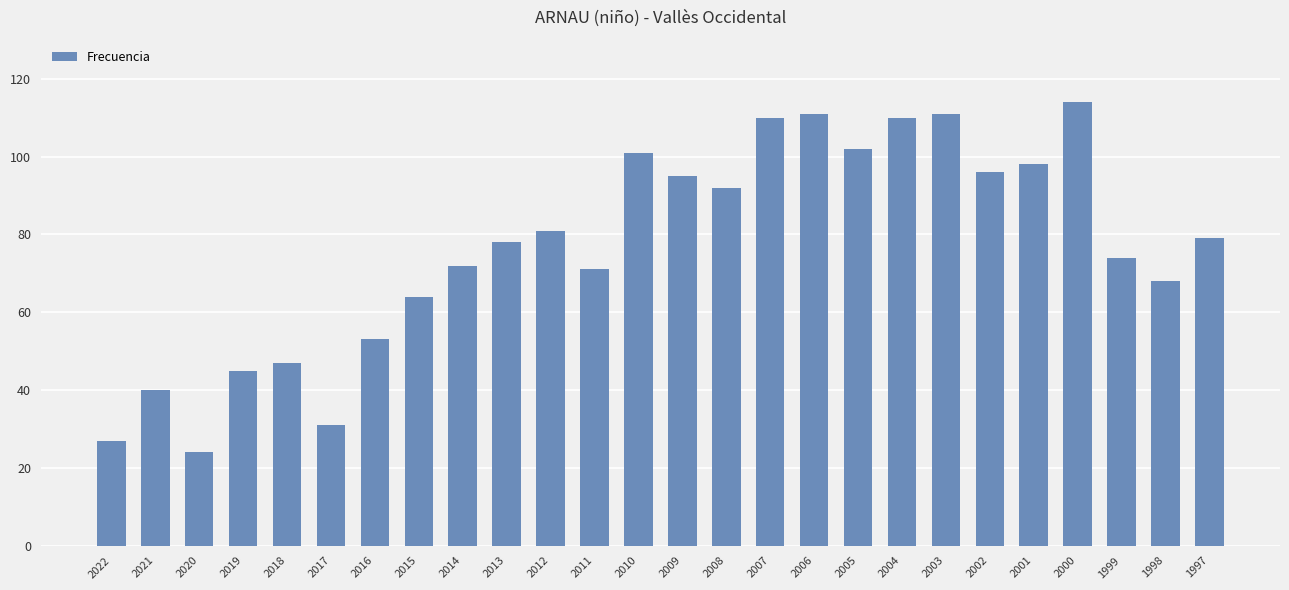

What is the approximate value at 2006?

111